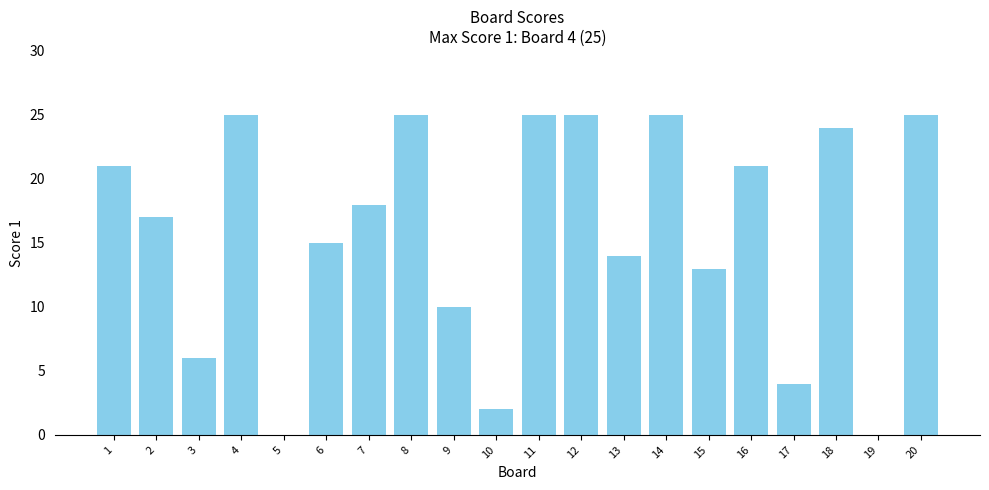

Are the bars horizontal?

No